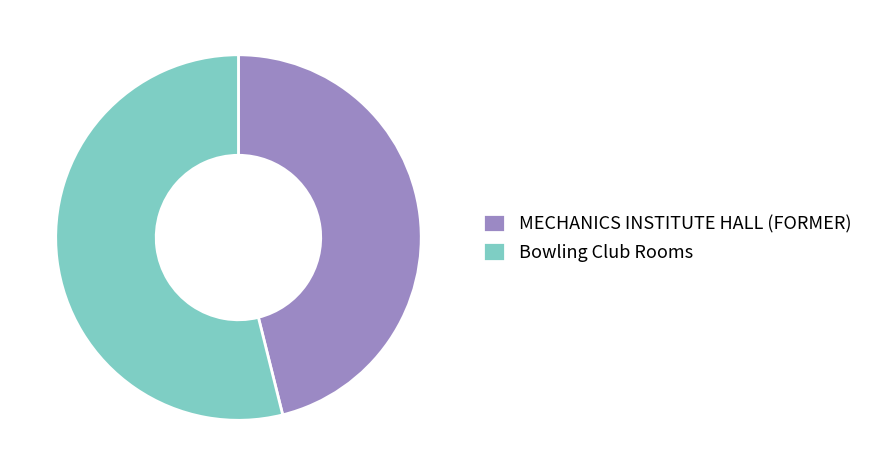

What is the ratio of the value at Bowling Club Rooms to the value at MECHANICS INSTITUTE HALL (FORMER)?

1.2